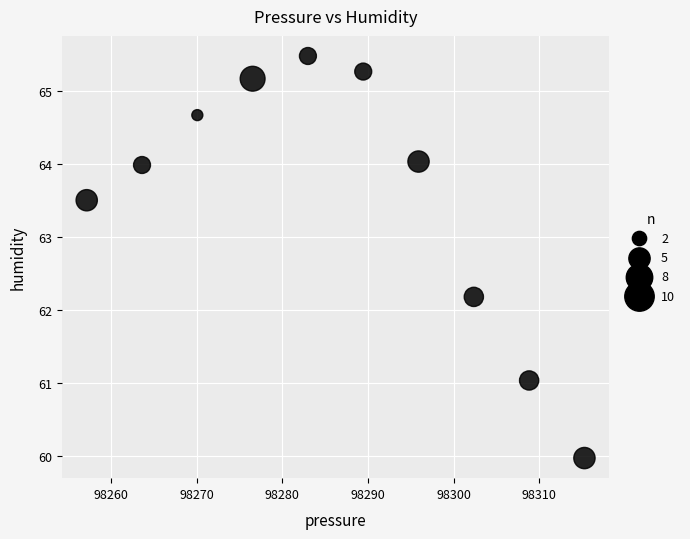

What Y value in the scatter plot is closest to 62?

62.2